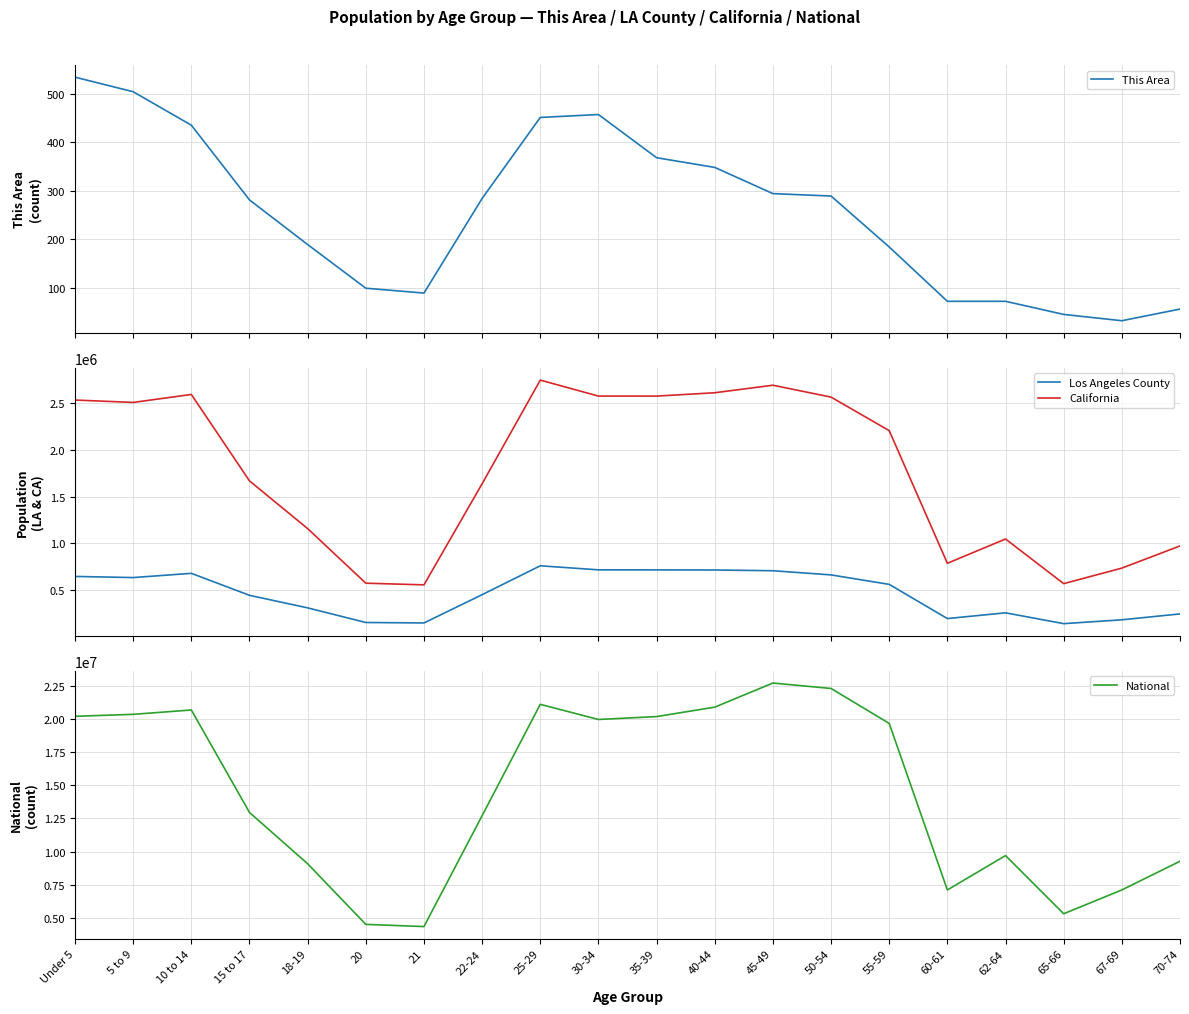

What position from the right is 30-34?

11